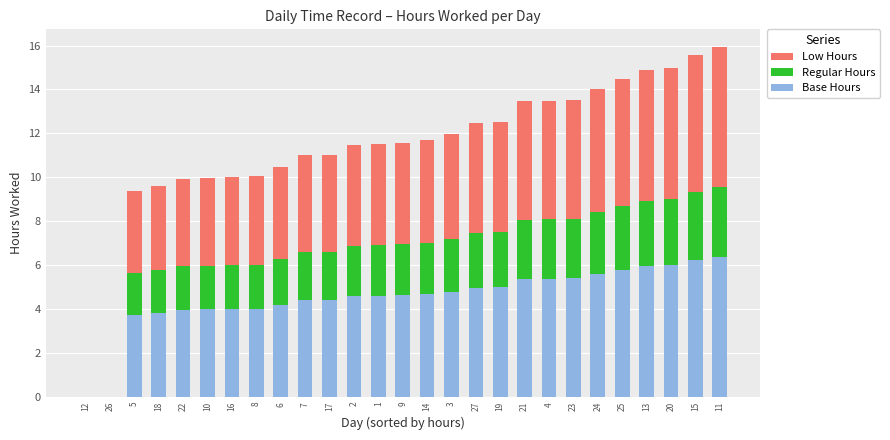

Does the chart contain any negative values?

No